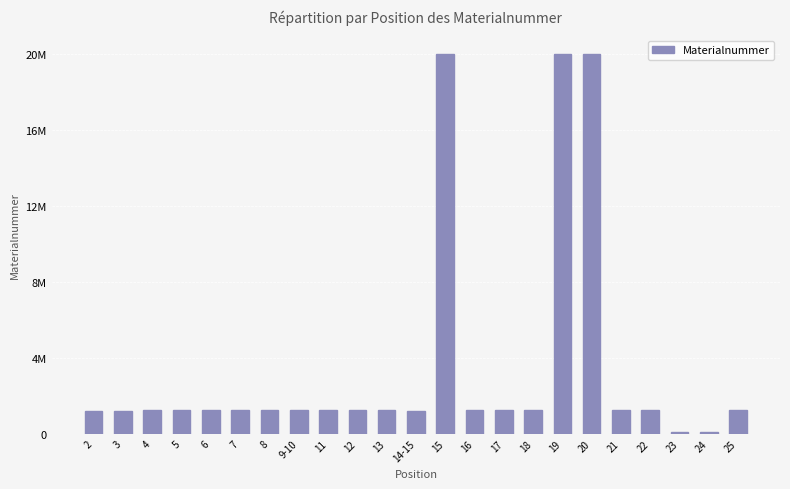

Reading left to right, extract all data points from this chart.

1220316	1220317	1221613	1221598	1221599	1221614	1221615	1221616	1222741	1222739	1221623	1220191	20002356	1222748	1225112	1225113	20015836	20002357	1222663	1221604	67890	67891	1222664